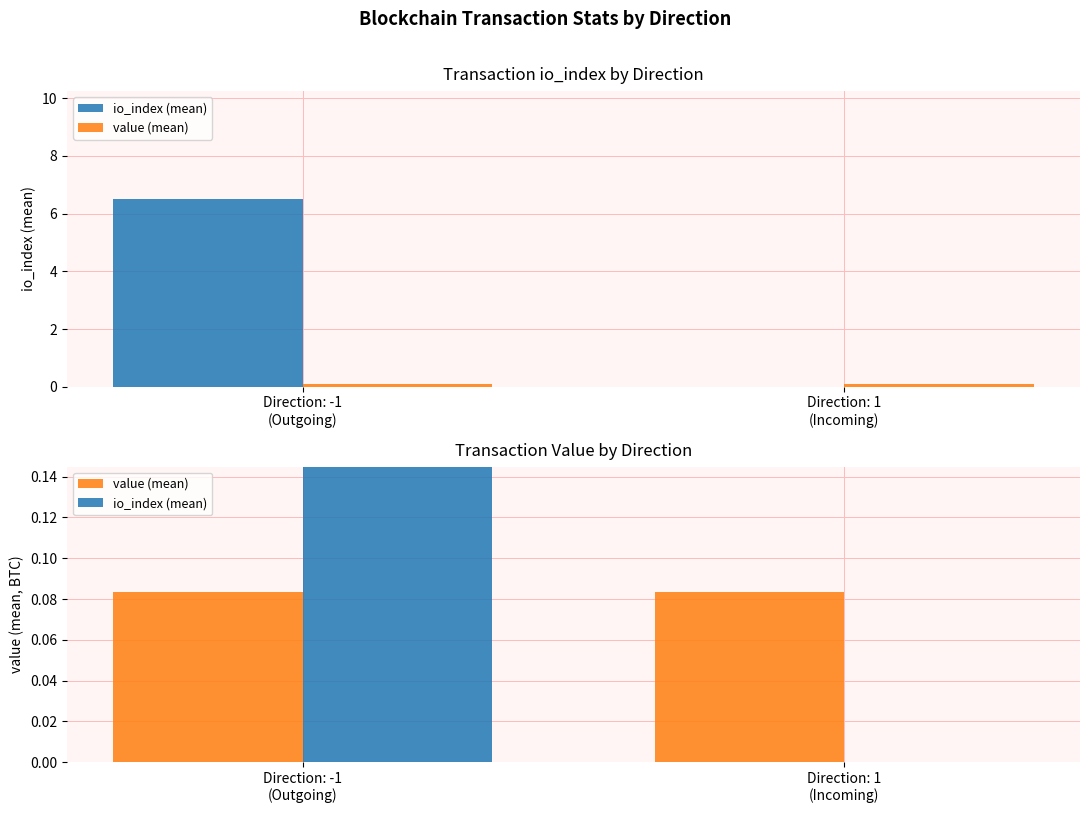

Is it true that value (mean) equals 0.1 at Direction: -1
(Outgoing)?

True